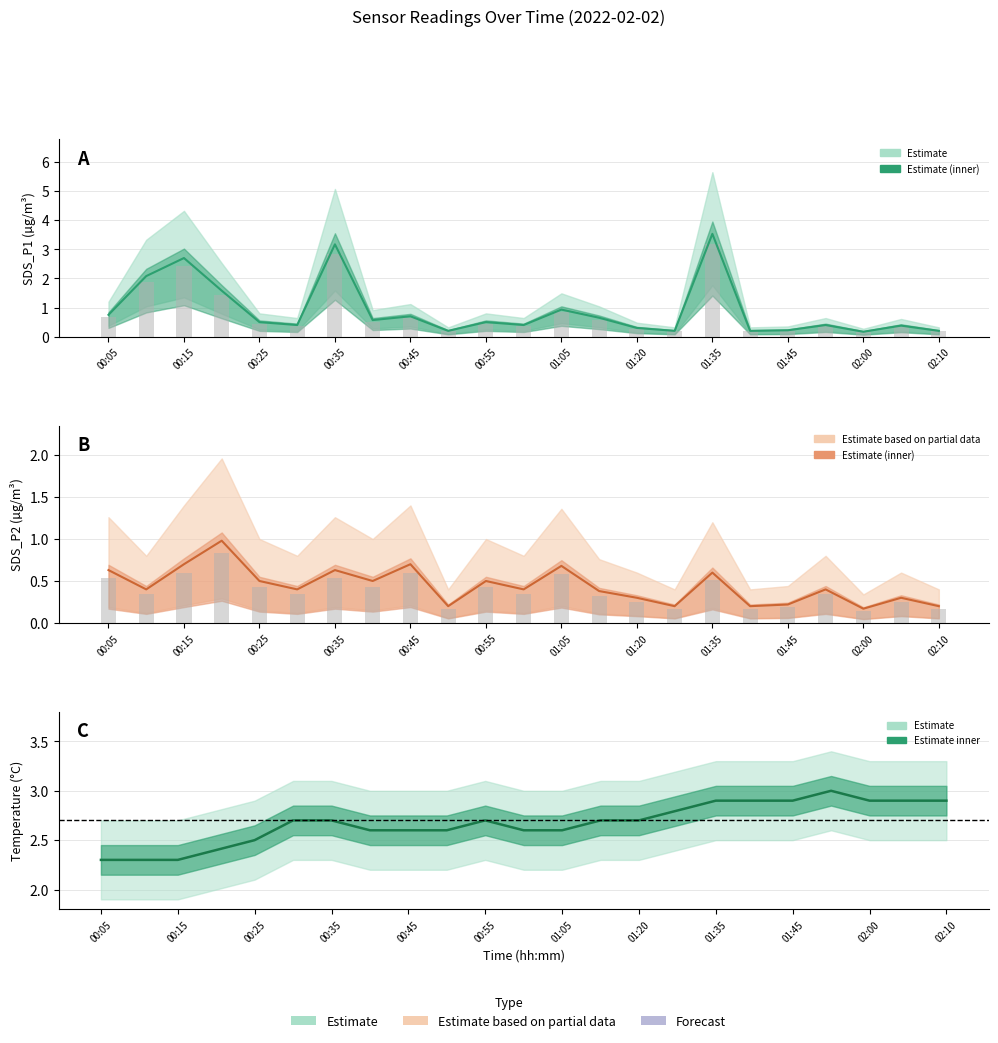

Between 00:20 and 00:40, which series saw the biggest shift?

SDS_P1